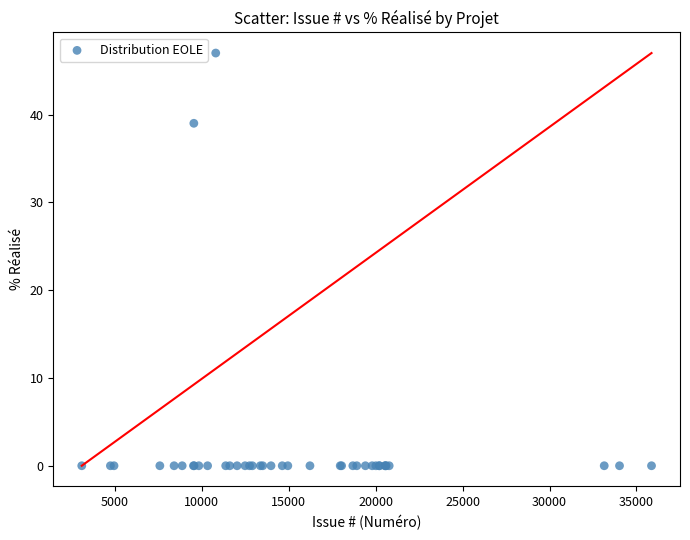

What Y value in the scatter plot is closest to 23?

39